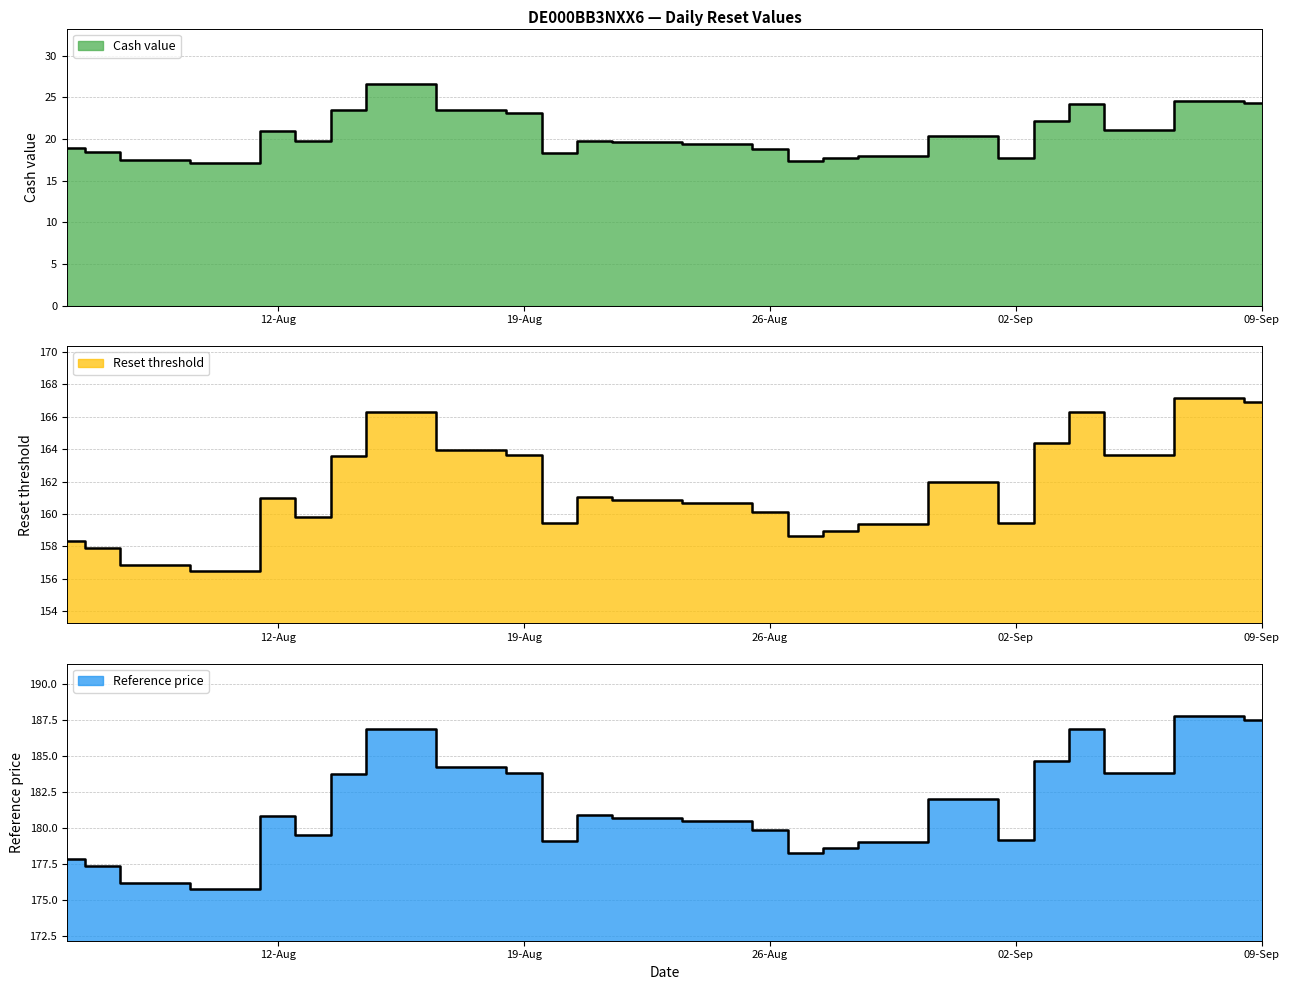

True or false: Reset threshold and Cash value cross at least once.

False